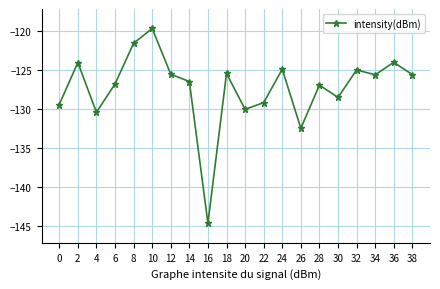

Where is the data nearest to the value -132?

26